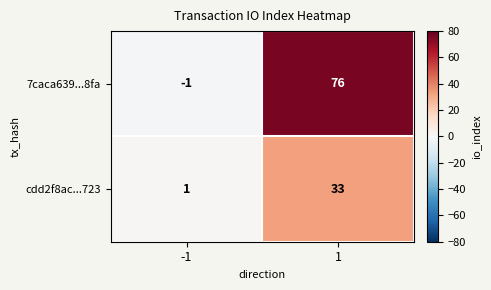

Which series changed the most between -1 and 1?

7caca639...8fa